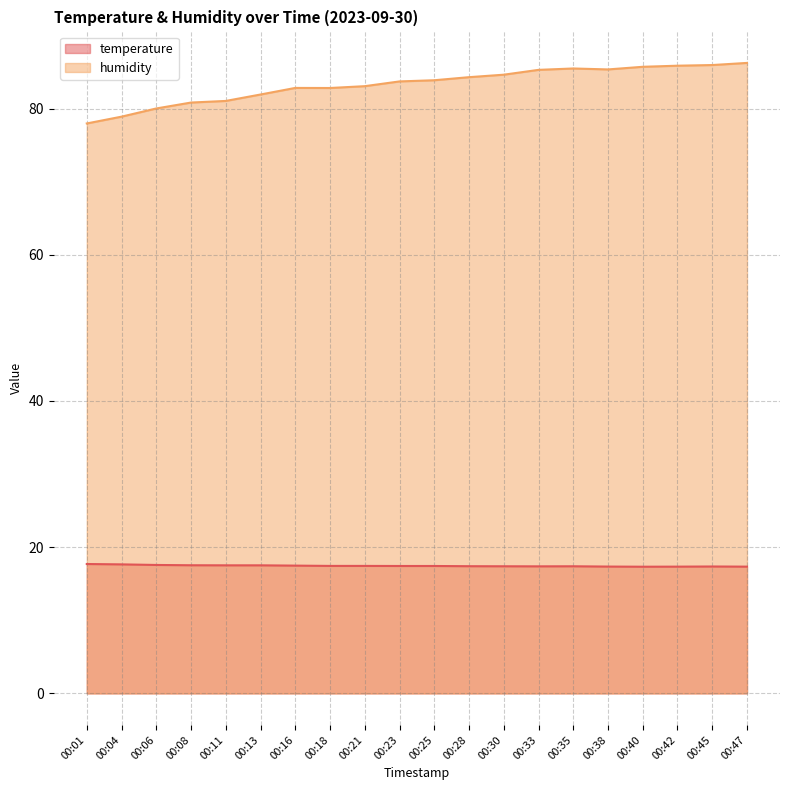

Which series changed the most between 00:25 and 00:28?

humidity